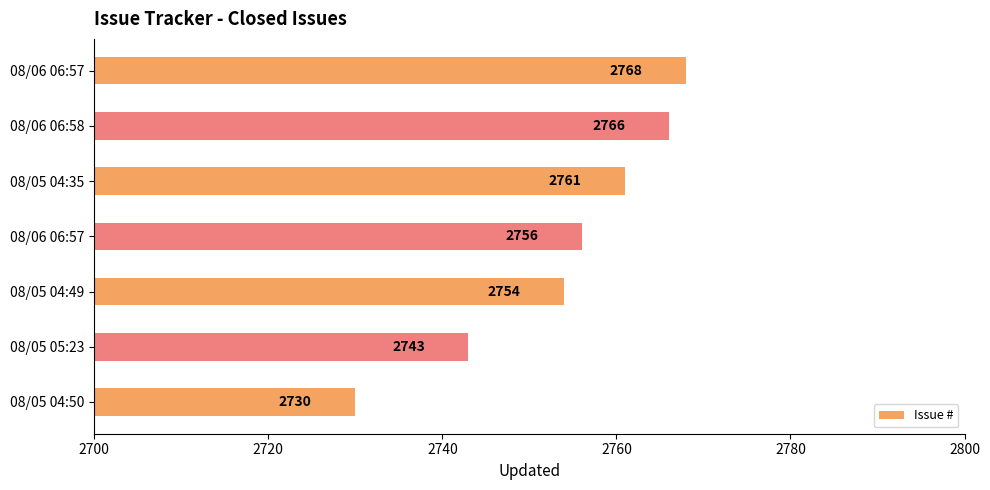

How many series are shown in this chart?

1